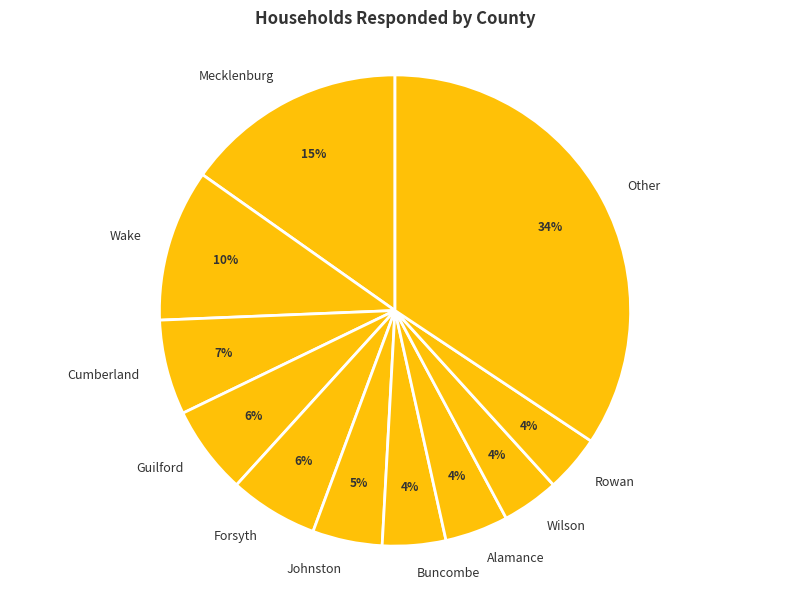

How many slices are in this pie chart?

11